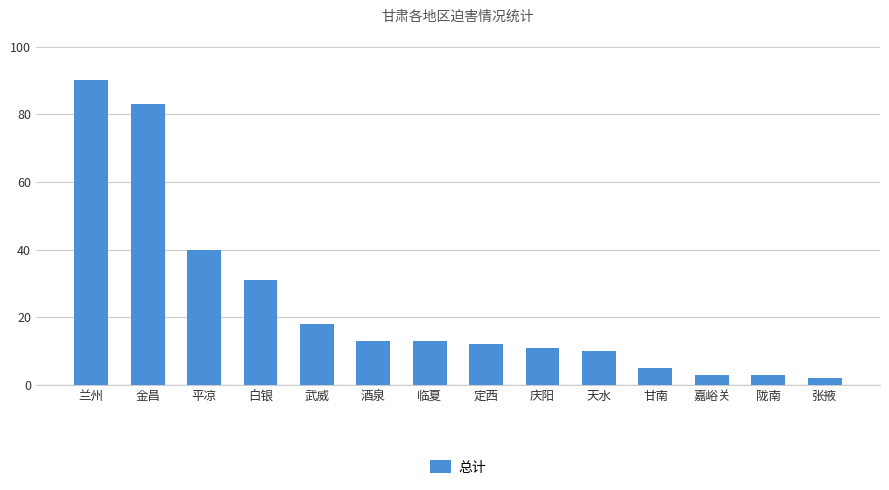

Reading left to right, what are all the values shown in this chart?

兰州=90	金昌=83	平凉=40	白银=31	武威=18	酒泉=13	临夏=13	定西=12	庆阳=11	天水=10	甘南=5	嘉峪关=3	陇南=3	张掖=2